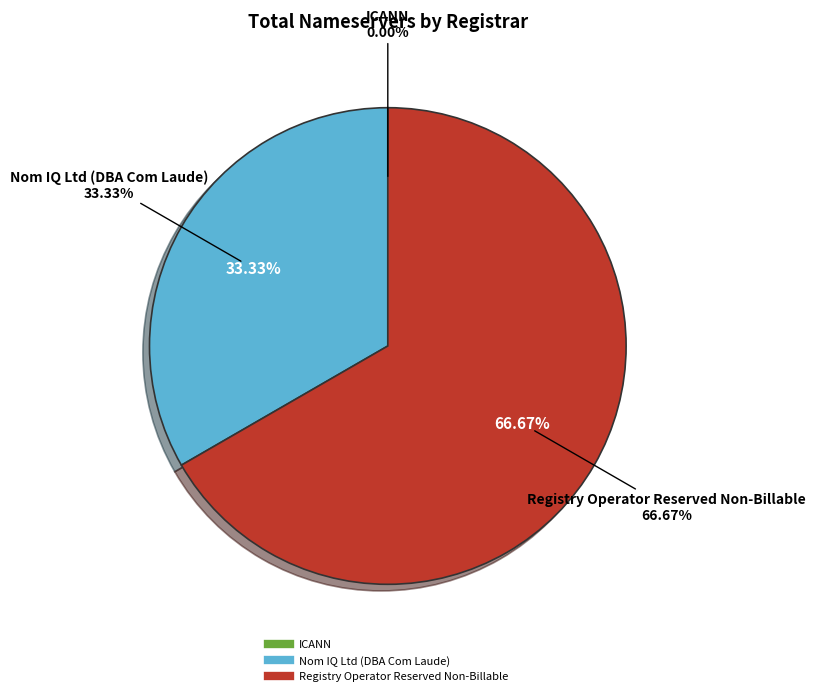

Which category has the biggest portion of the pie?

Registry Operator Reserved Non-Billable